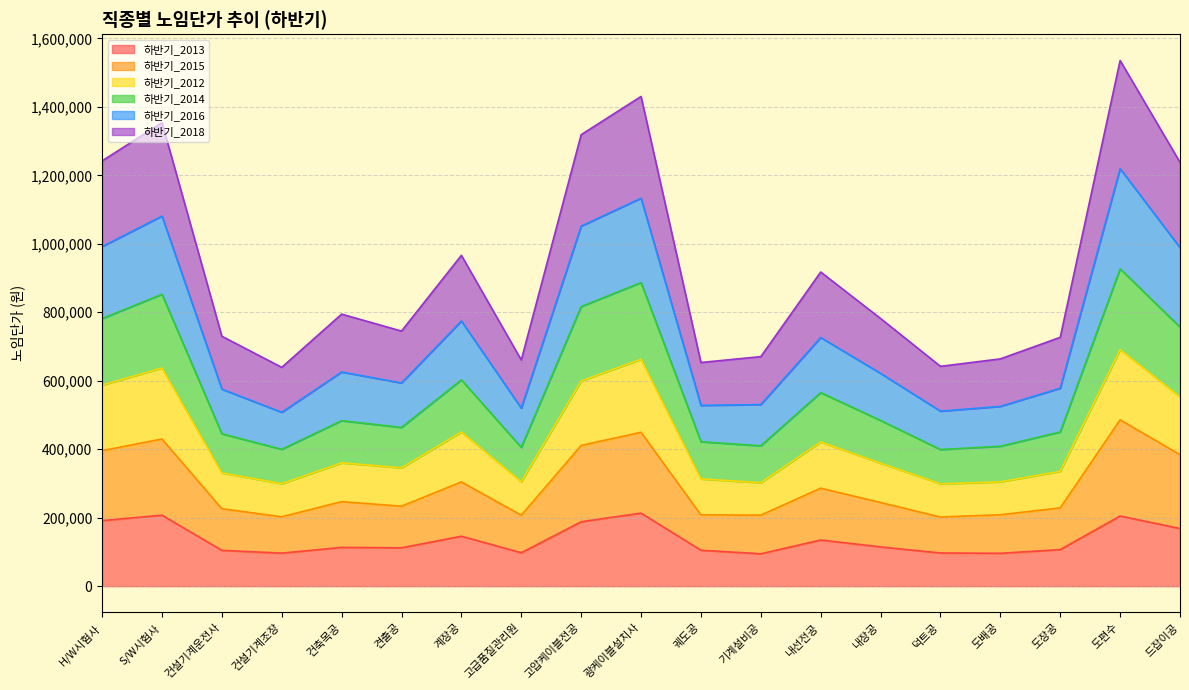

What position from the left is 궤도공?

11